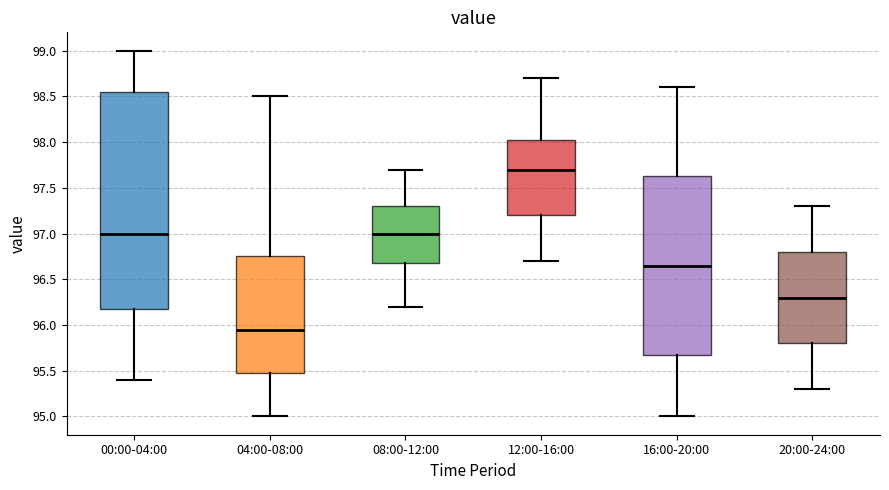

Reading left to right, transcribe this box plot: for each box, give where its median line is, the range the box spans, and where its two whiskers end, as read against the y-axis. The values are not printed on the chart, so give them approximately, as read against the axis.

00:00-04:00: median 97.00, box 96.20 to 98.55, whiskers 95.40 to 99.00
04:00-08:00: median 95.95, box 95.50 to 96.75, whiskers 95.00 to 98.50
08:00-12:00: median 97.00, box 96.70 to 97.30, whiskers 96.20 to 97.70
12:00-16:00: median 97.70, box 97.20 to 98.05, whiskers 96.70 to 98.70
16:00-20:00: median 96.65, box 95.70 to 97.65, whiskers 95.00 to 98.60
20:00-24:00: median 96.30, box 95.80 to 96.80, whiskers 95.30 to 97.30